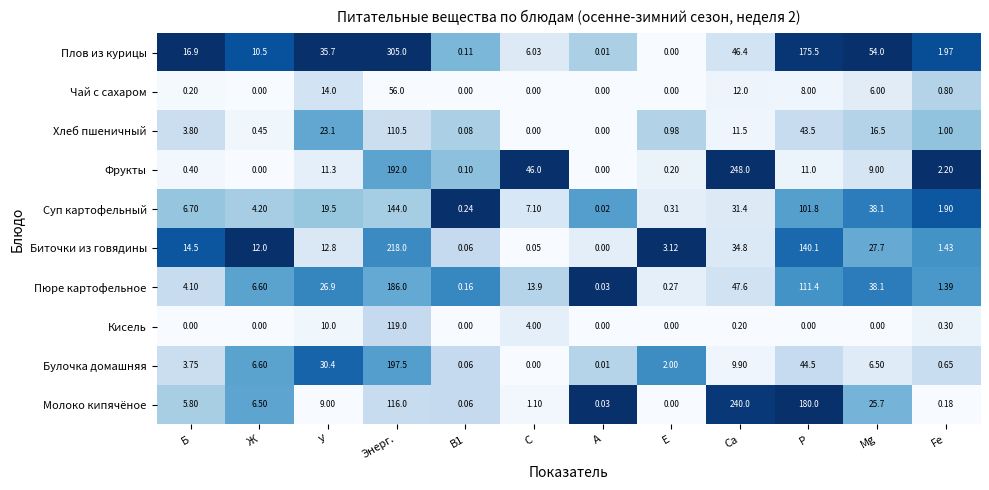

At Б, list the series in order from smallest to largest.

Кисель, Чай с сахаром, Фрукты, Булочка домашняя, Хлеб пшеничный, Пюре картофельное, Молоко кипячёное, Суп картофельный, Биточки из говядины, Плов из курицы